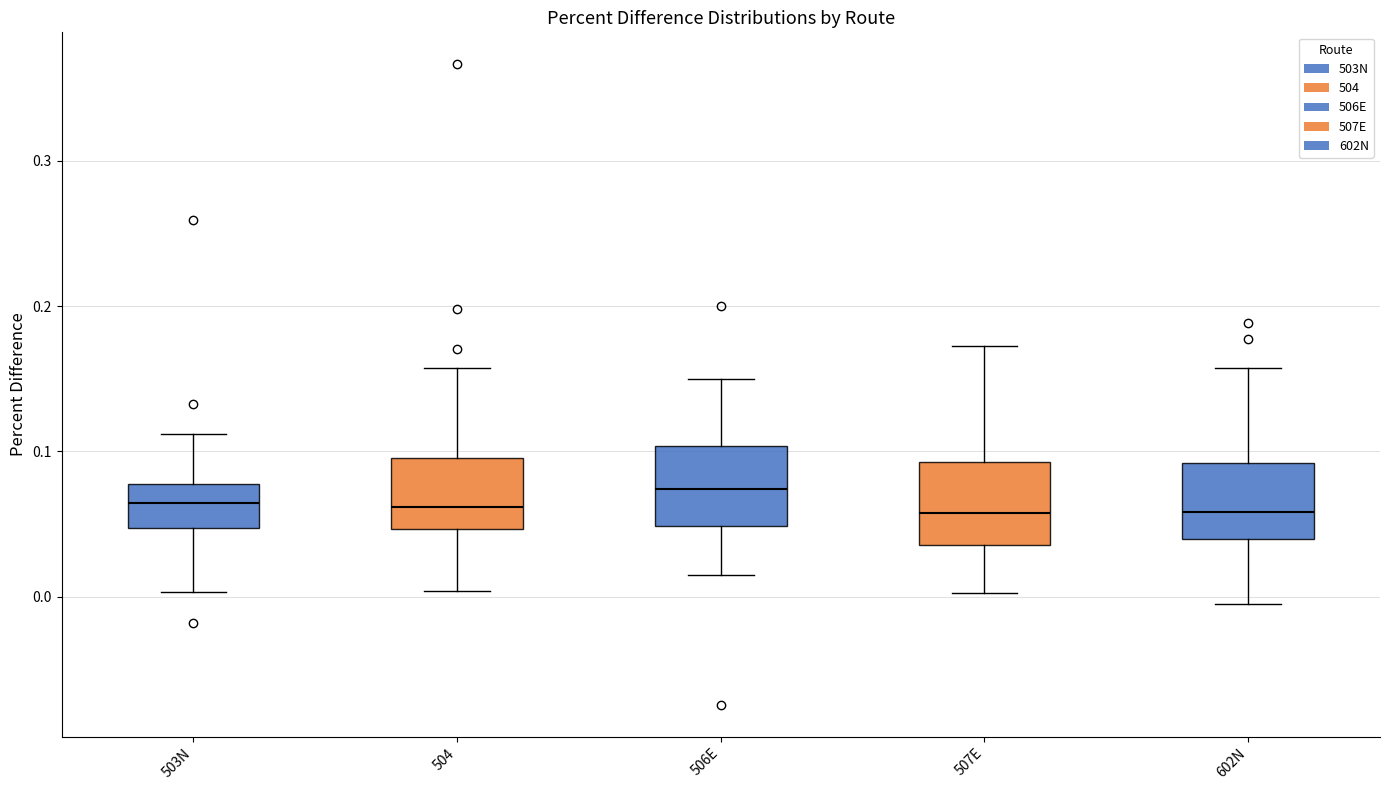

Reading left to right, transcribe this box plot: for each box, give where its median line is, the range the box spans, and where its two whiskers end, as read against the y-axis. The values are not printed on the chart, so give them approximately, as read against the axis.

503N: median 0.06, box 0.05 to 0.08, whiskers 0.00 to 0.11
504: median 0.06, box 0.05 to 0.10, whiskers 0.00 to 0.16
506E: median 0.07, box 0.05 to 0.10, whiskers 0.02 to 0.15
507E: median 0.06, box 0.04 to 0.09, whiskers 0.00 to 0.17
602N: median 0.06, box 0.04 to 0.09, whiskers -0.01 to 0.16